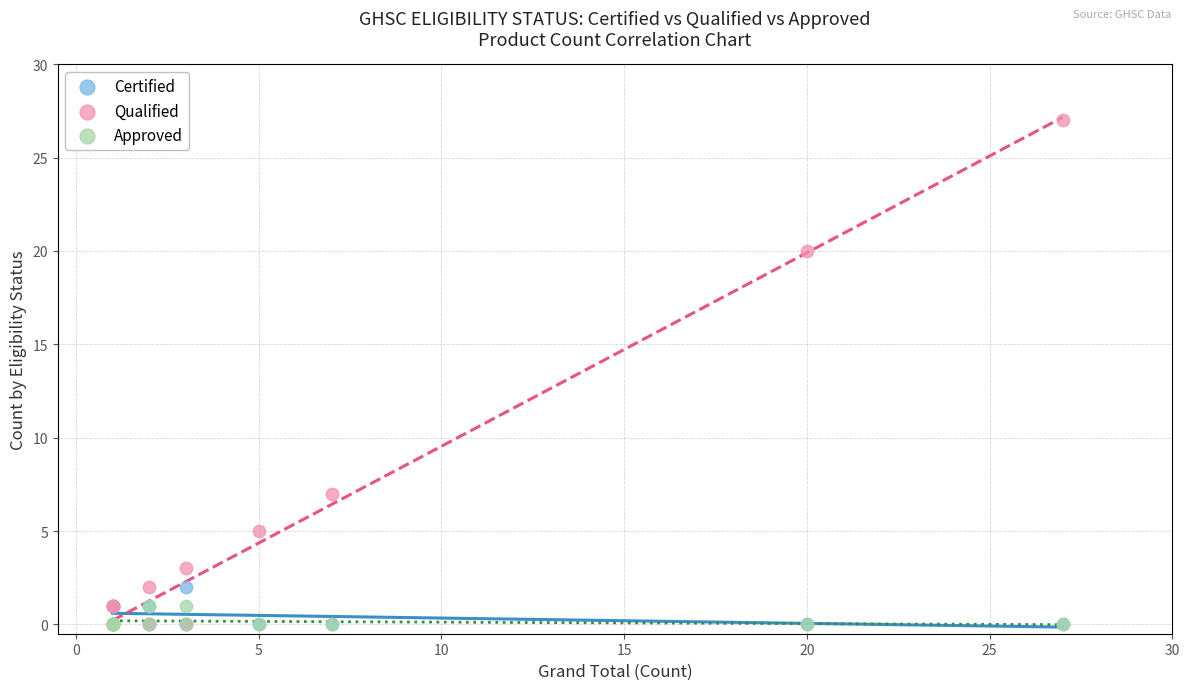

Which series contains the highest Y value?

Qualified